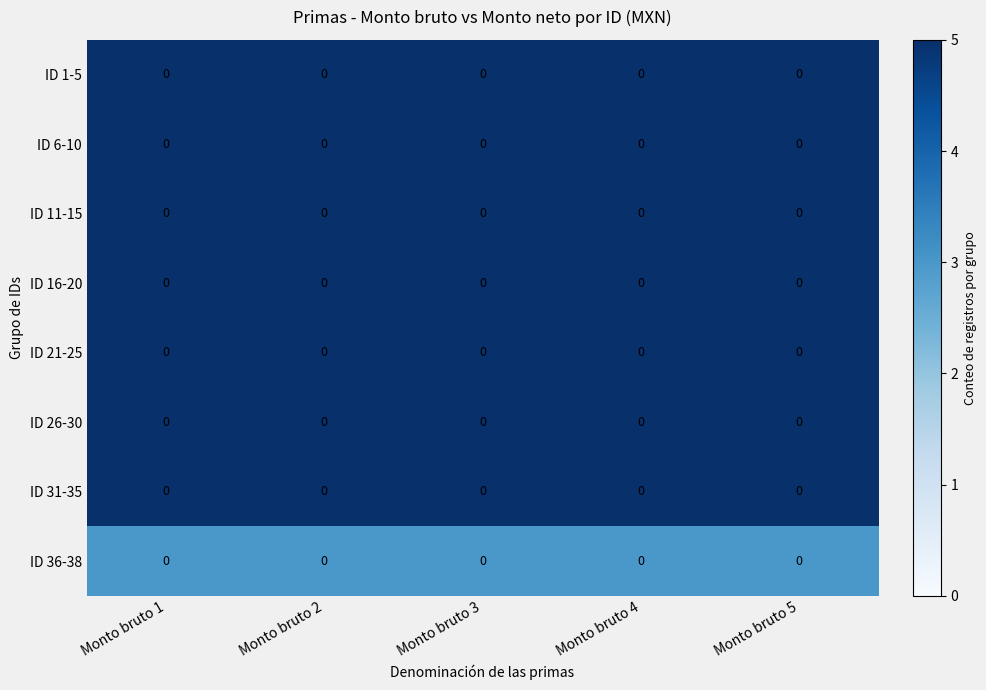

Between Monto bruto 2 and Monto bruto 4, which series saw the biggest shift?

ID 1-5